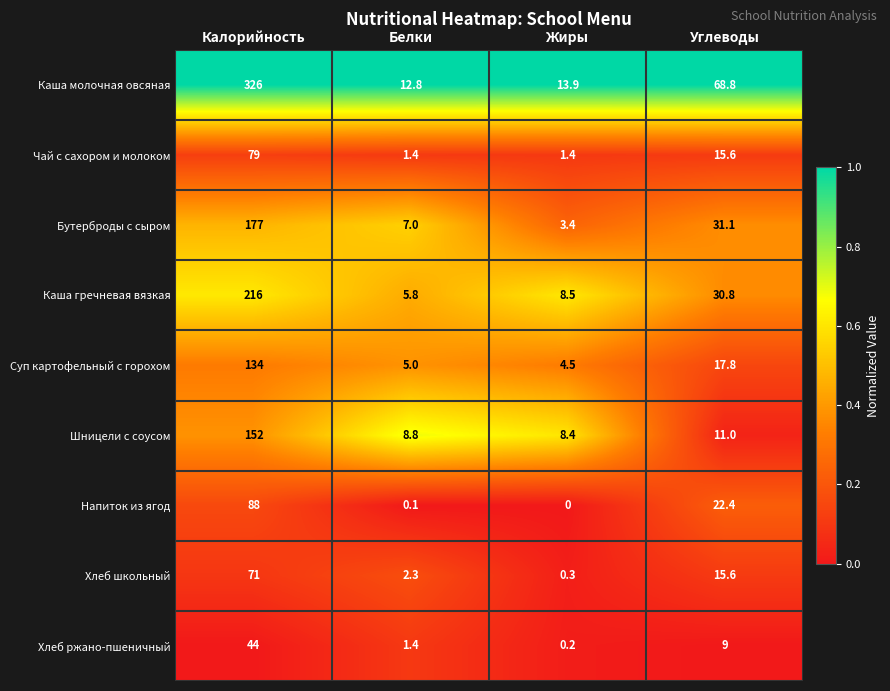

Which series has the largest total across all categories?

Каша молочная овсяная